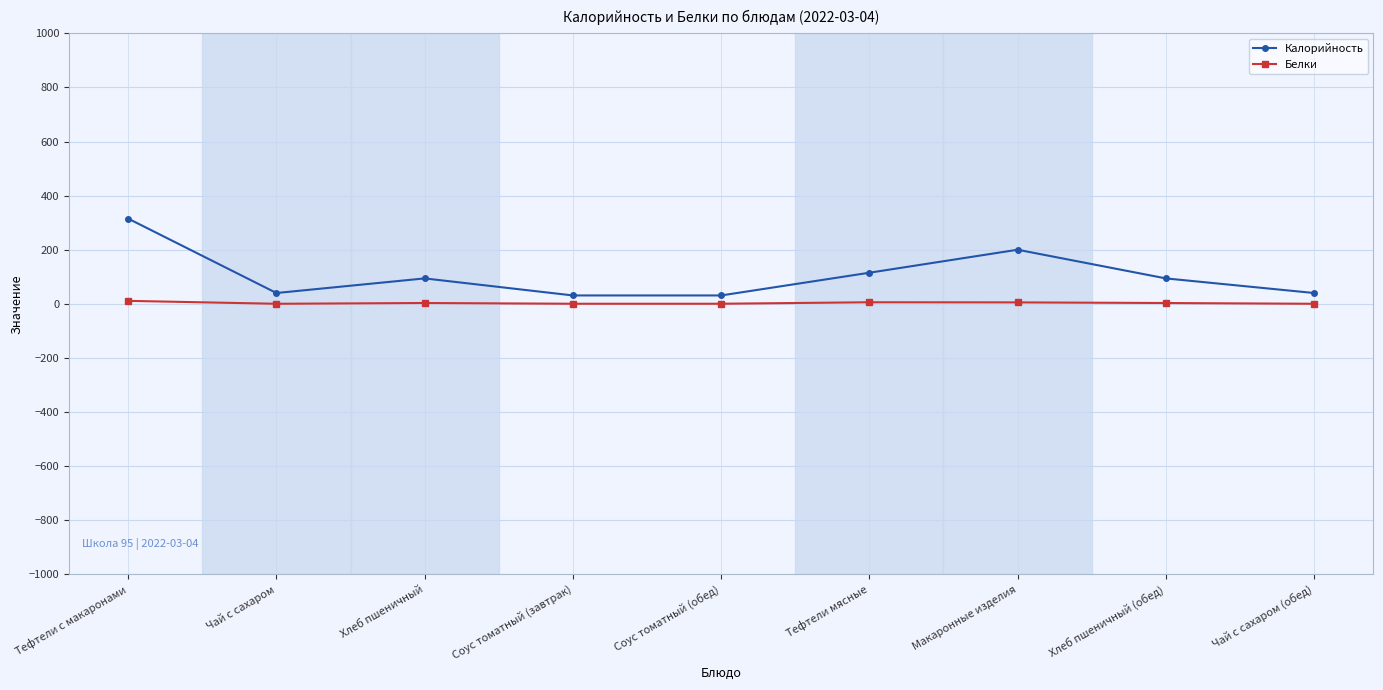

Where is Калорийность nearest to the value 173?

Макаронные изделия